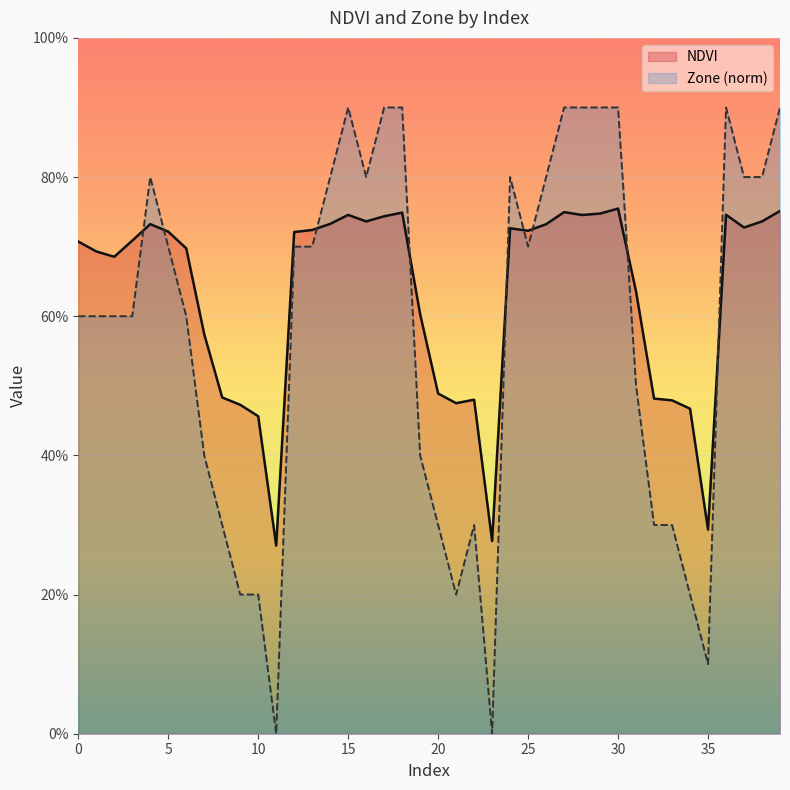

Which category has the lowest value in the Zone series?

11